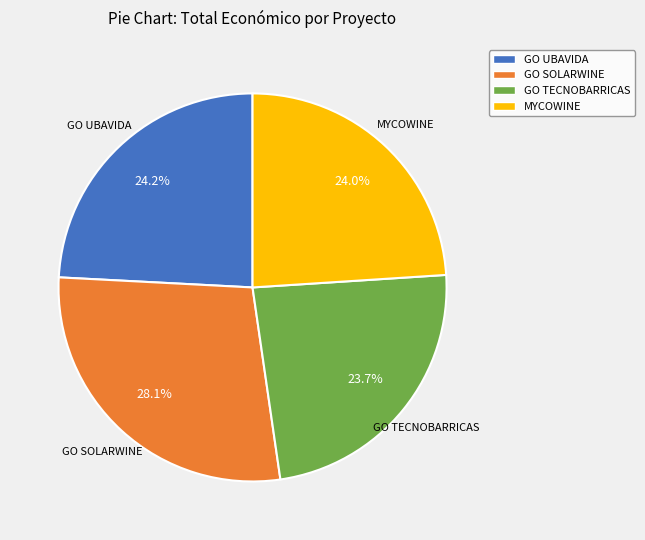

To the nearest percent, what portion does MYCOWINE represent?

24%